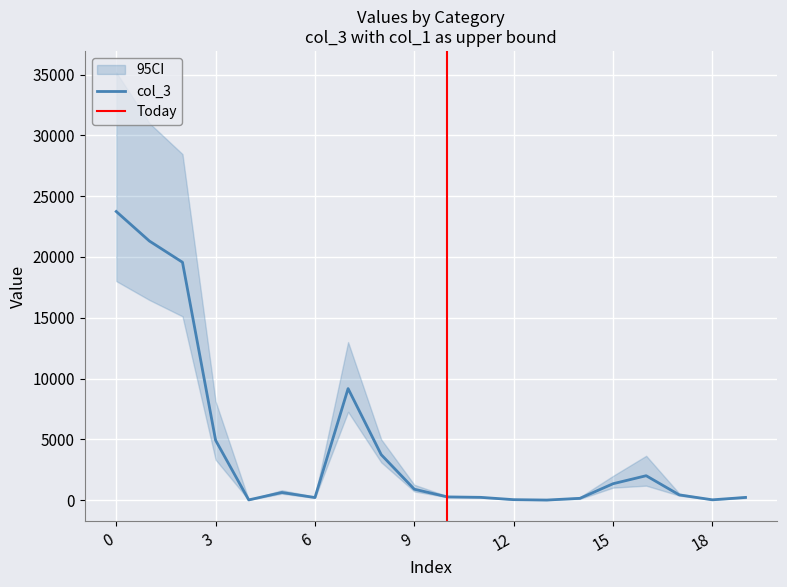

Reading left to right, extract all data points from this chart.

23743	21315	19567	4920	13	624	208	9173	3736	892	260	224	33	2	143	1345	2004	424	21	217